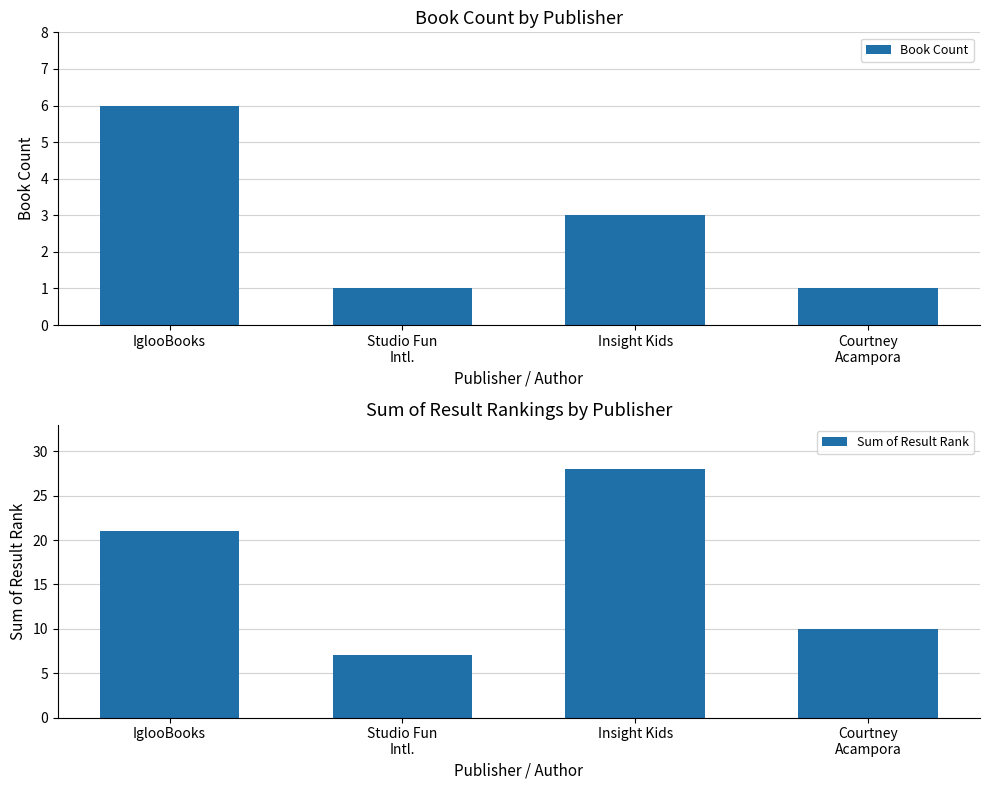

What is the sum of all Sum of Result Rank values?

66